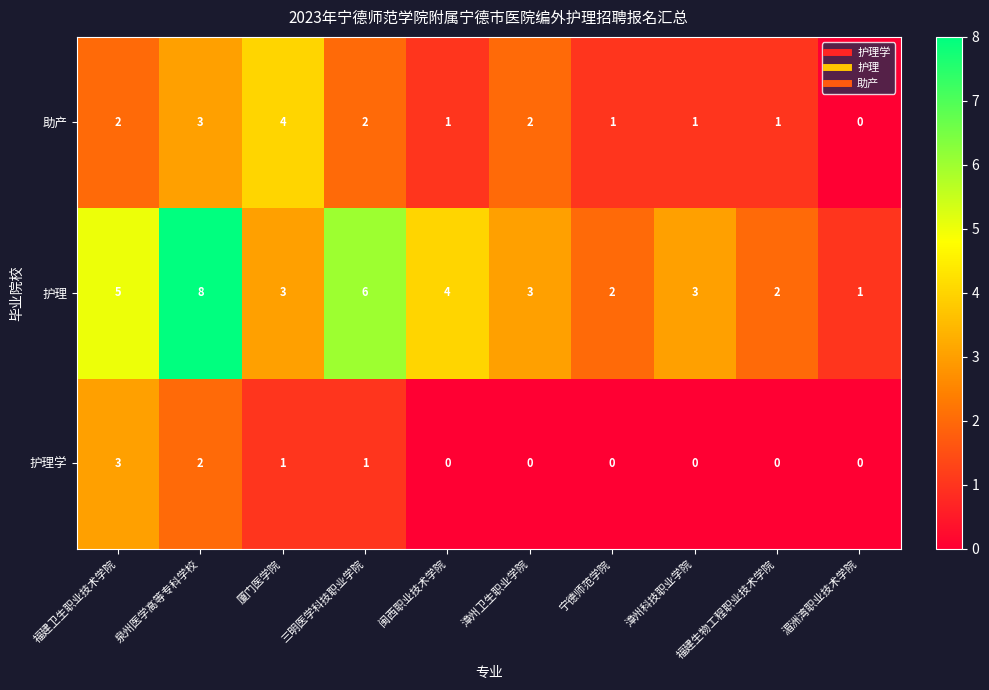

What is the difference between the second highest and minimum values in the 护理 series?

5